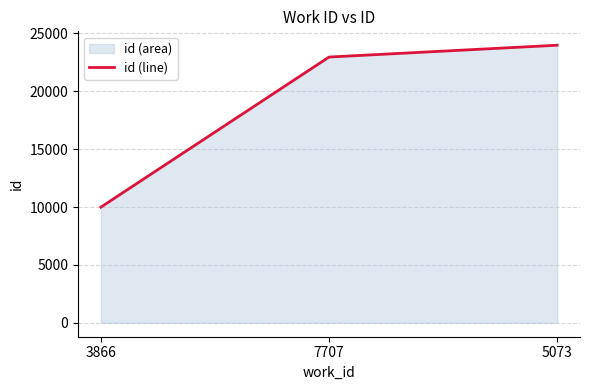

What is the maximum value shown in the chart?

23983